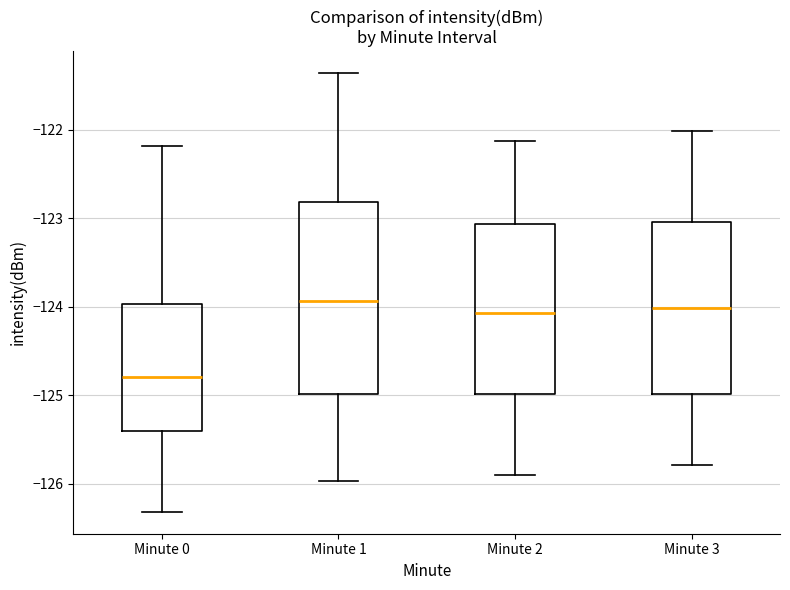

Reading left to right, read every box against the y-axis: the position of its median line, the range the box covers, and the ends of its whiskers. The values are not printed on the chart, so give them approximately, as read against the axis.

Minute 0: median -124.8, box -125.4 to -124.0, whiskers -126.3 to -122.2
Minute 1: median -123.9, box -125.0 to -122.8, whiskers -126.0 to -121.4
Minute 2: median -124.1, box -125.0 to -123.1, whiskers -125.9 to -122.1
Minute 3: median -124.0, box -125.0 to -123.0, whiskers -125.8 to -122.0